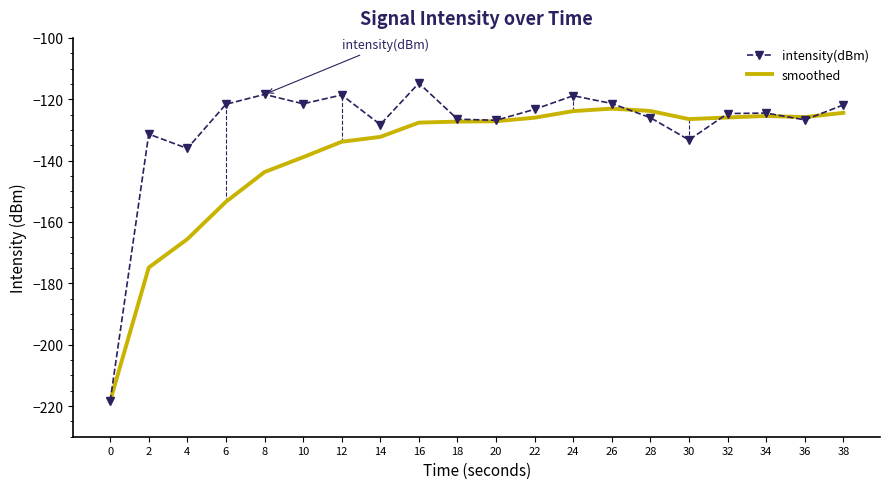

At which label does smoothed first exceed -127?

22